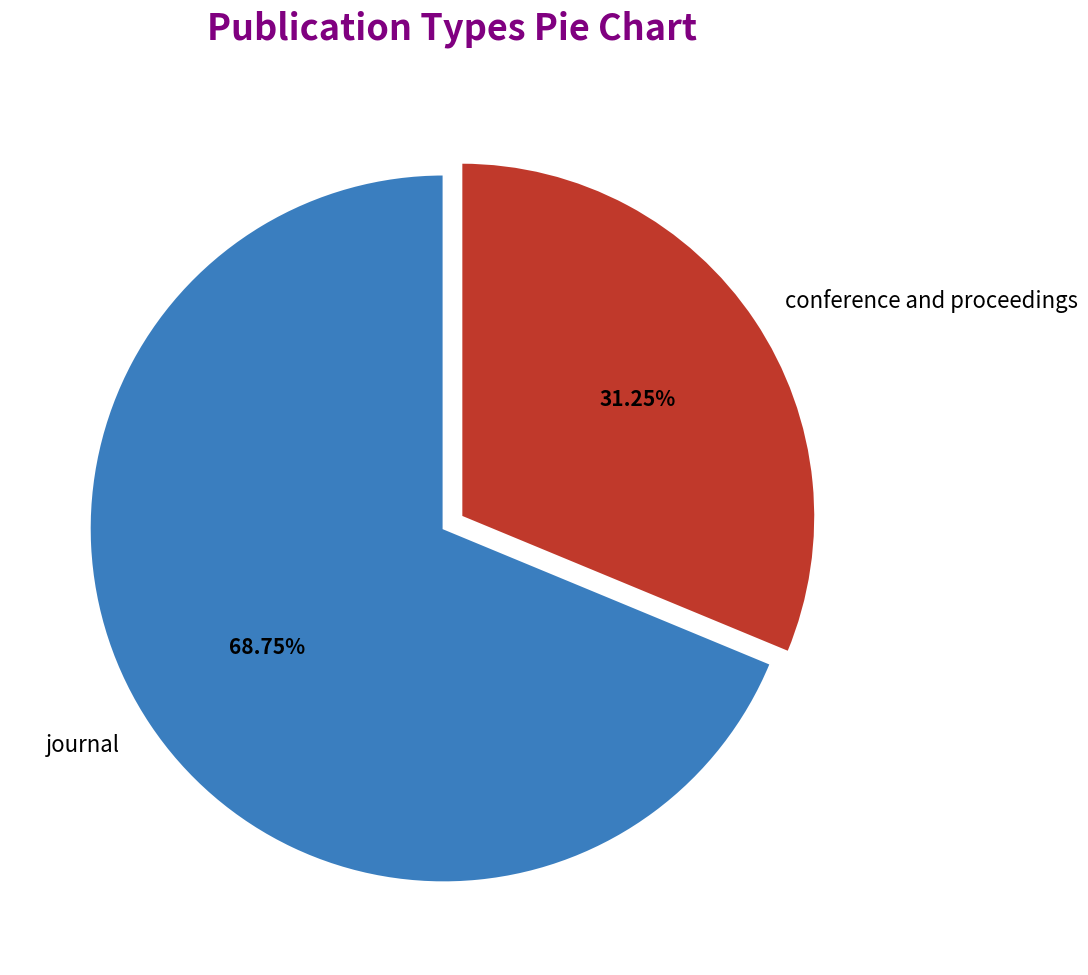

Approximately how many times larger is the value at conference and proceedings compared to journal?

0.5